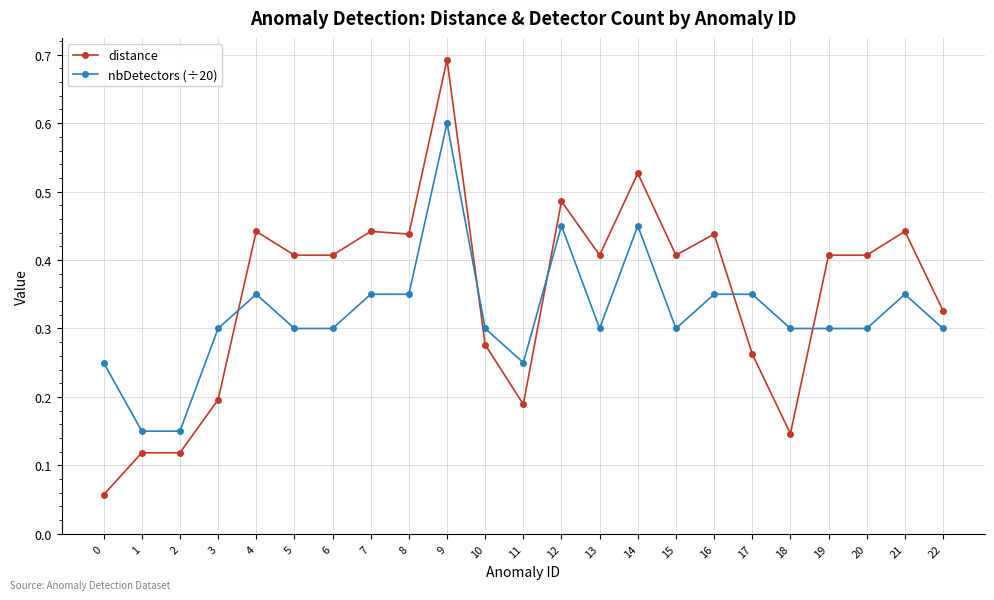

The value of nbDetectors (÷20) at 22 is 0.2. True or false?

False